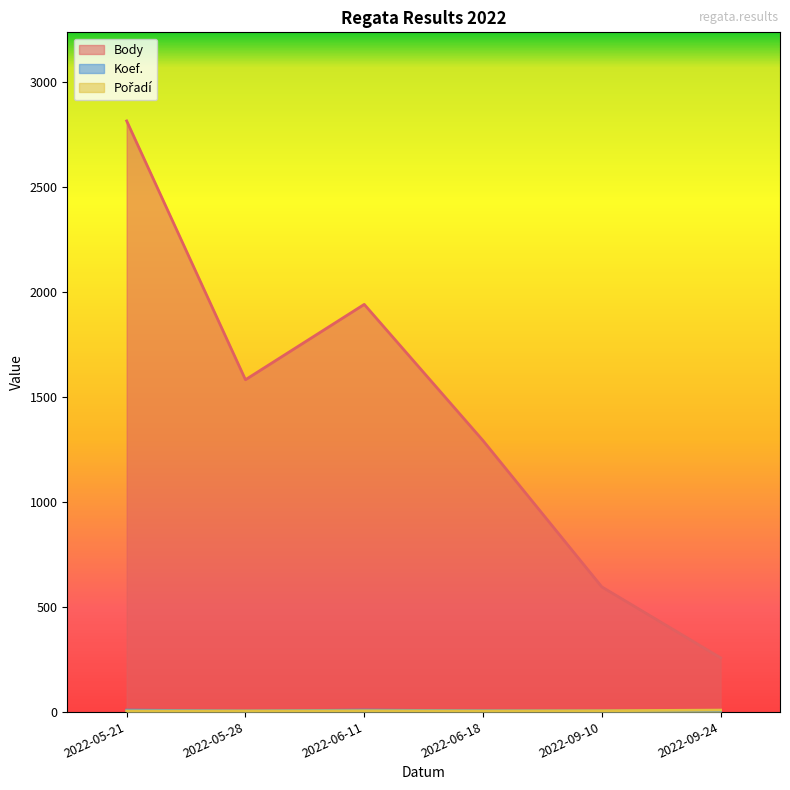

True or false: Body and Pořadí intersect in this chart.

False